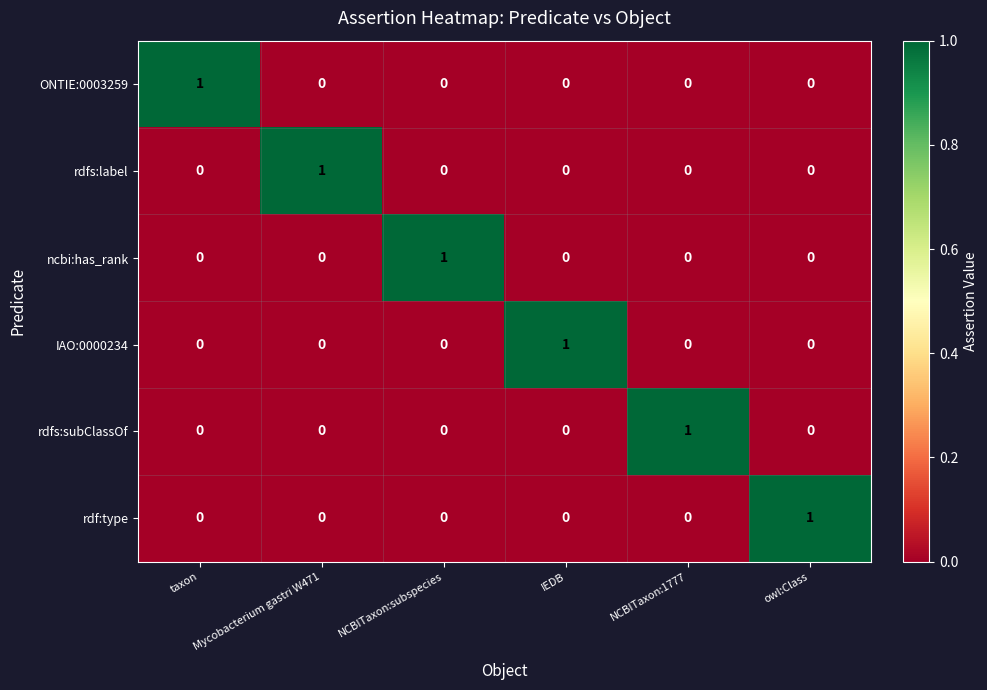

Which category has the highest value in the IAO:0000234 series?

IEDB